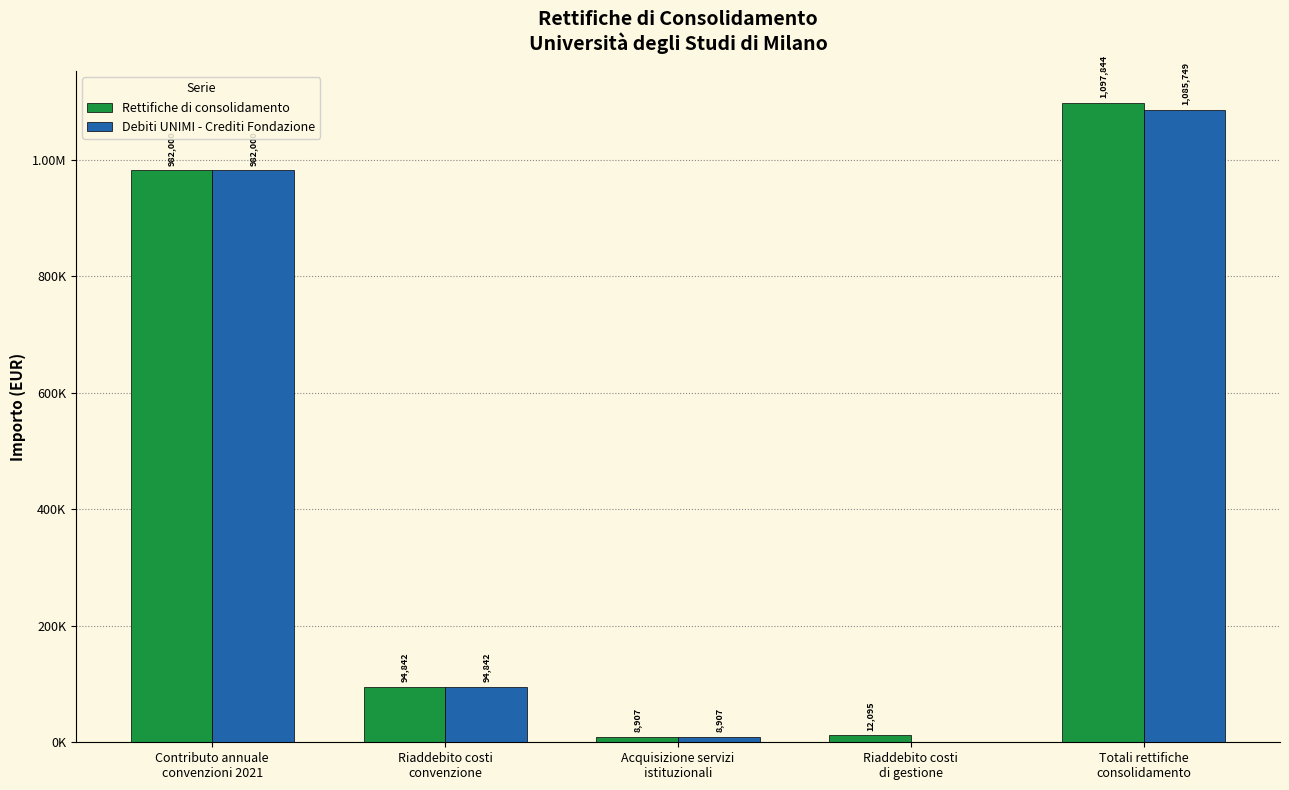

Which series has the largest range (max minus min)?

Rettifiche di consolidamento